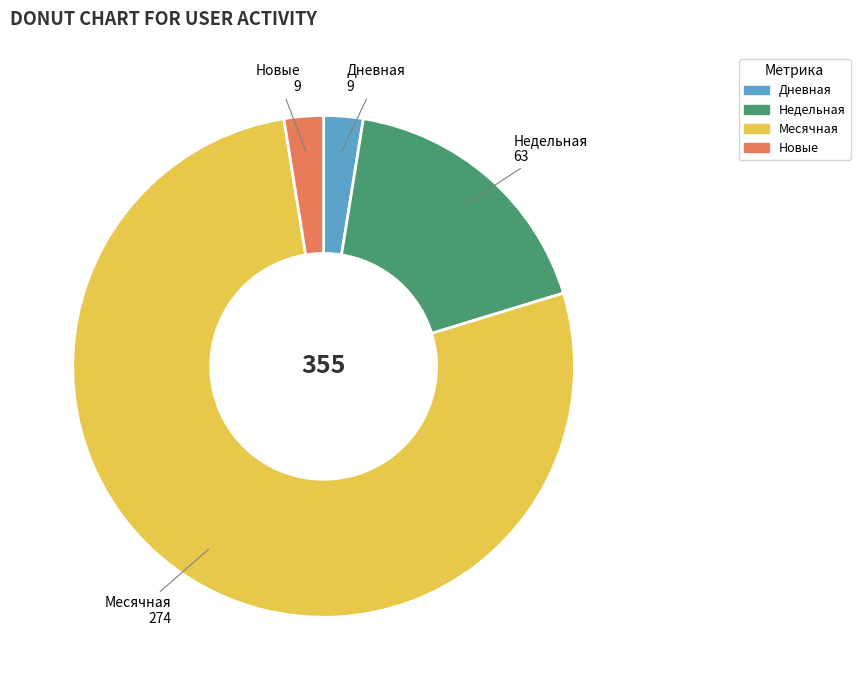

Which slice is the largest?

Месячная